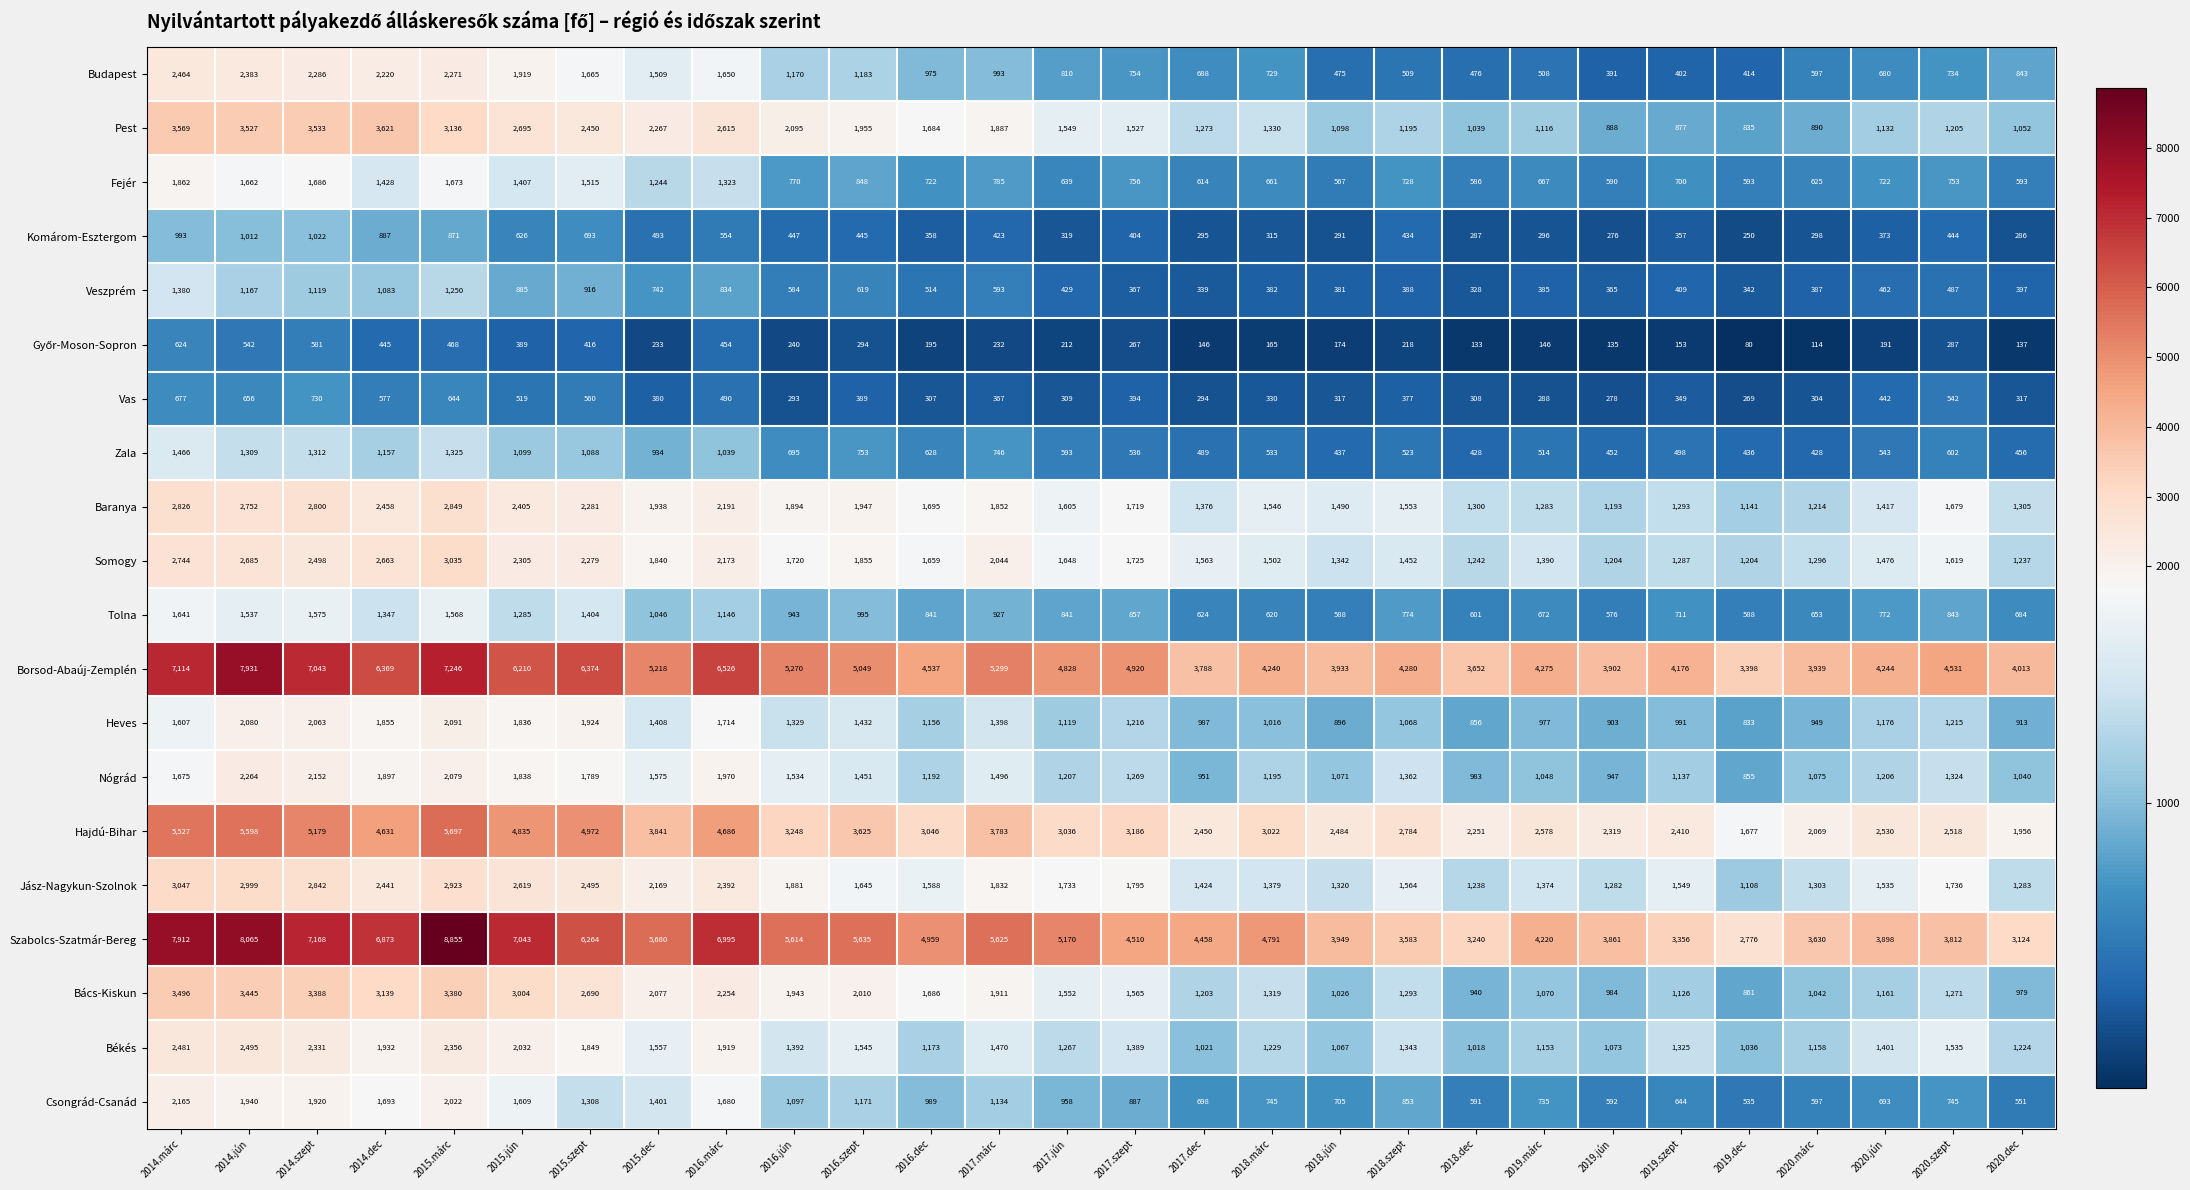

Which series has the widest spread of values?

Szabolcs-Szatmár-Bereg